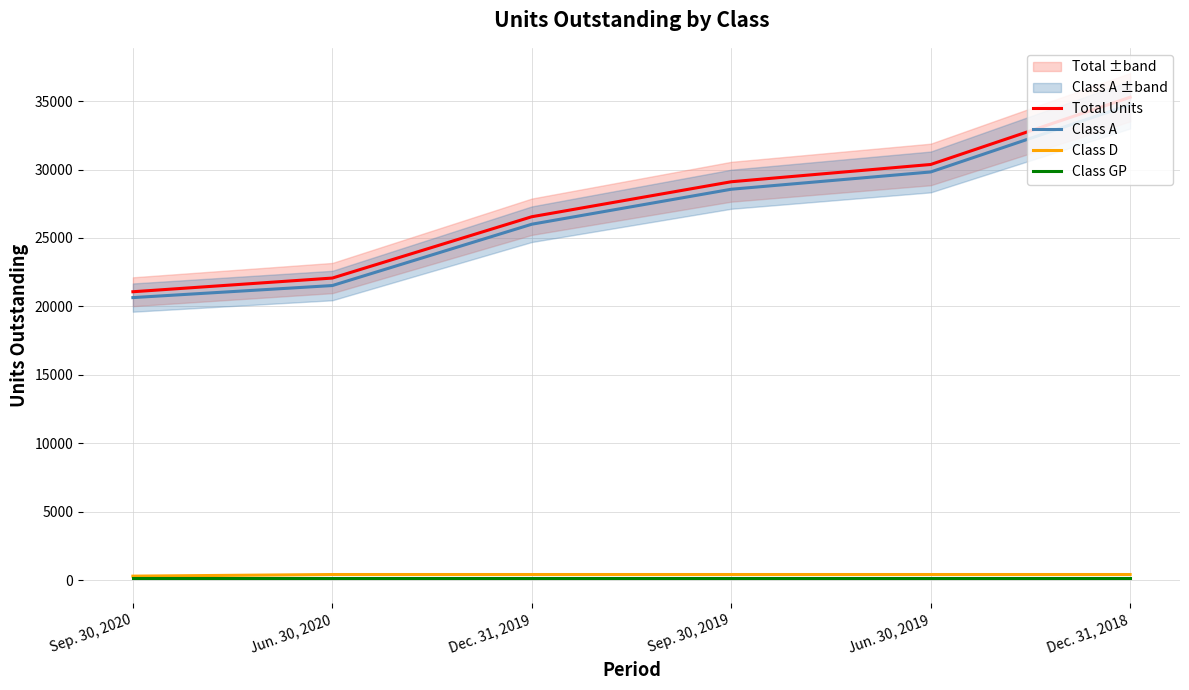

What are all the series names shown in the legend?

Total Units, Class A, Class D, Class GP